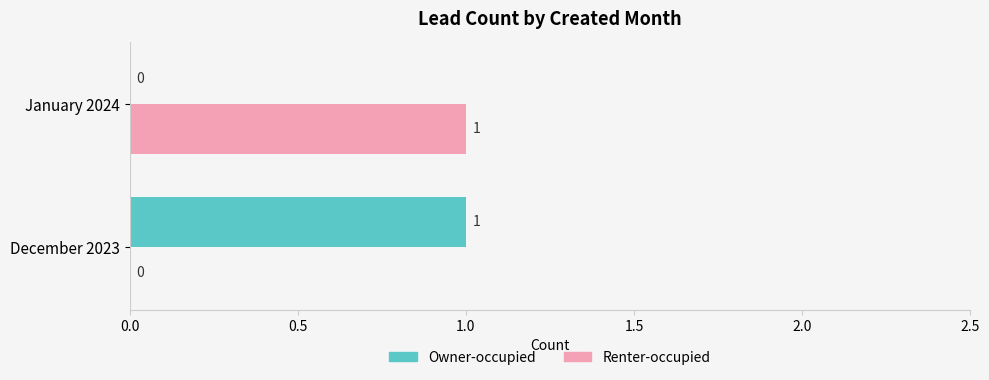

At which label is Owner-occupied closest to 0?

January 2024